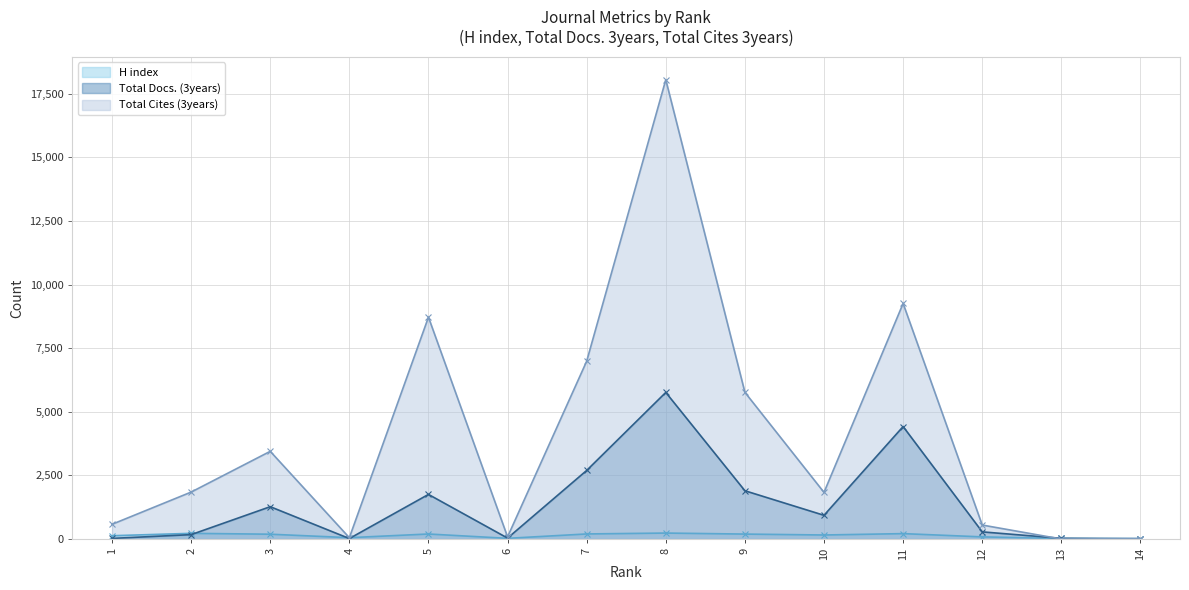

Between which two adjacent categories do Total Docs. (3years) and Total Cites (3years) first intersect?

12 and 13